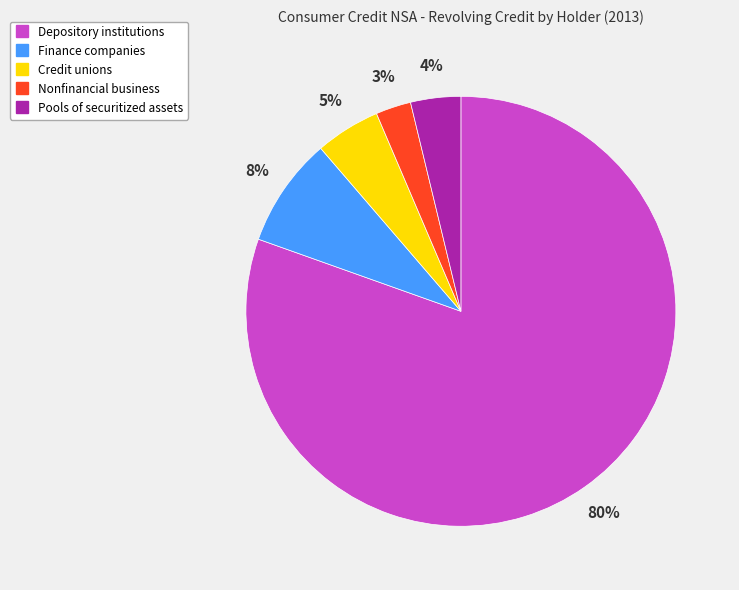

Count the number of slices in the pie.

5